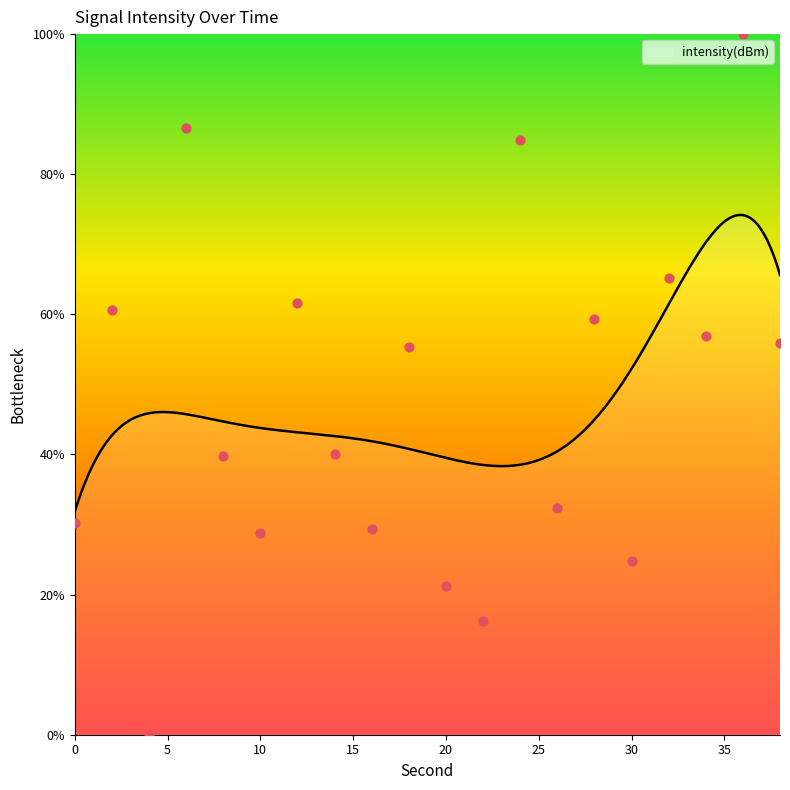

What is the change in value from 4 to 24?

+84.8